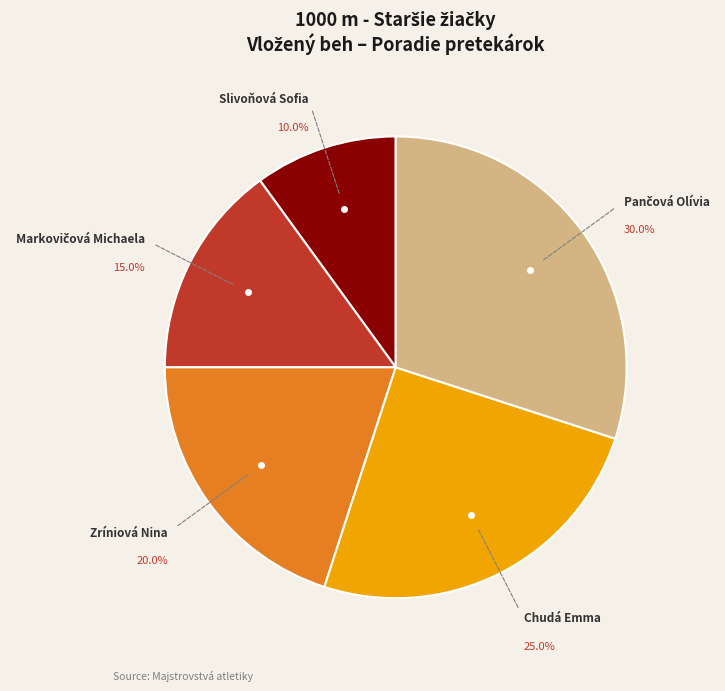

What percentage is the Slivoňová Sofia slice, to the nearest percent?

10%